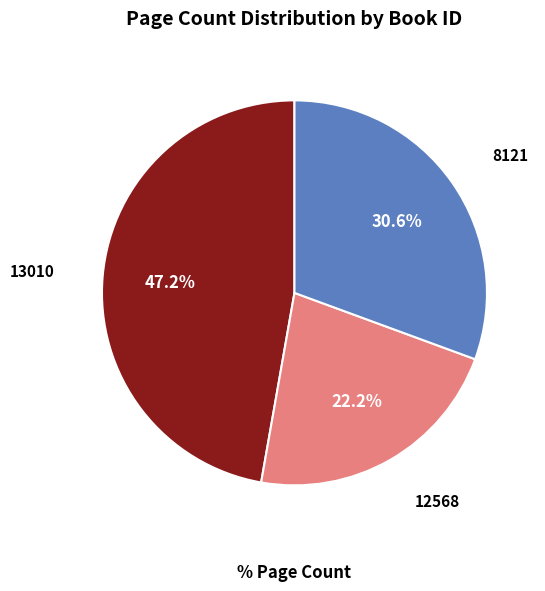

Count the number of slices in the pie.

3